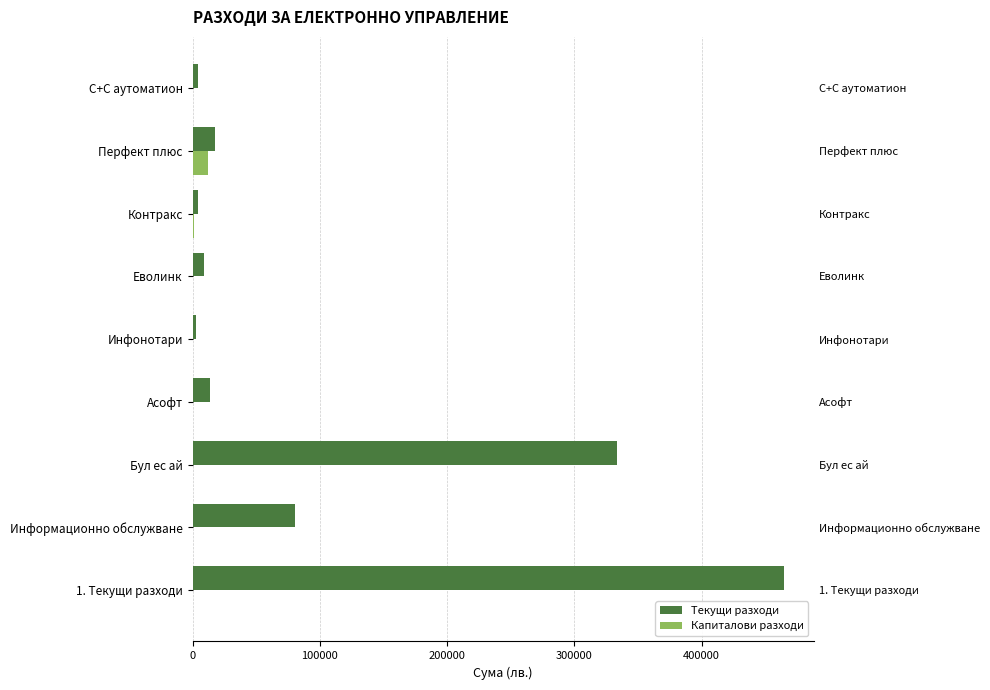

Does the chart contain any negative values?

No